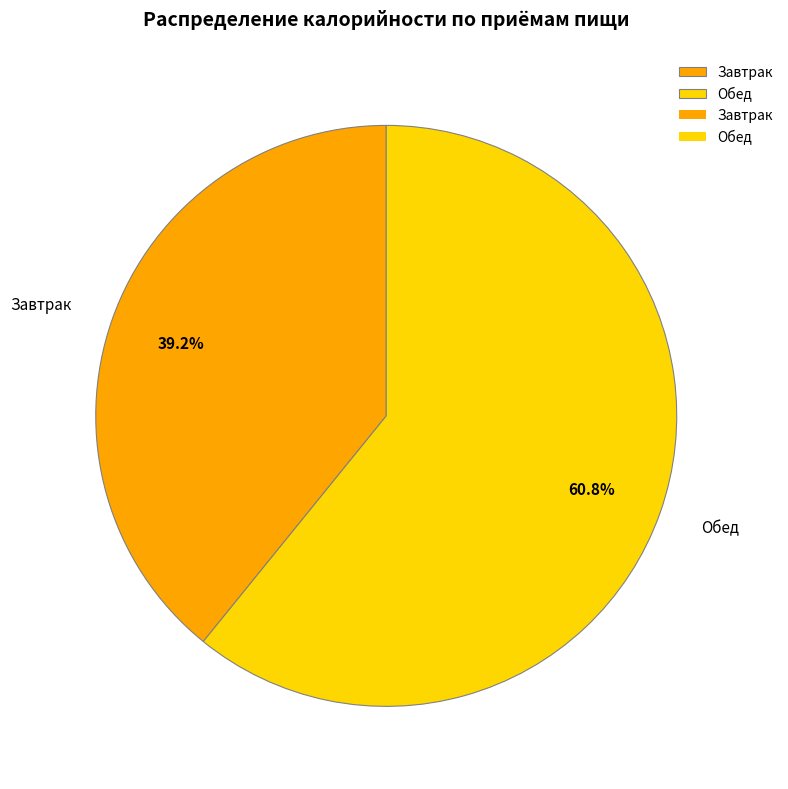

To the nearest percent, what is the average slice percentage?

50%